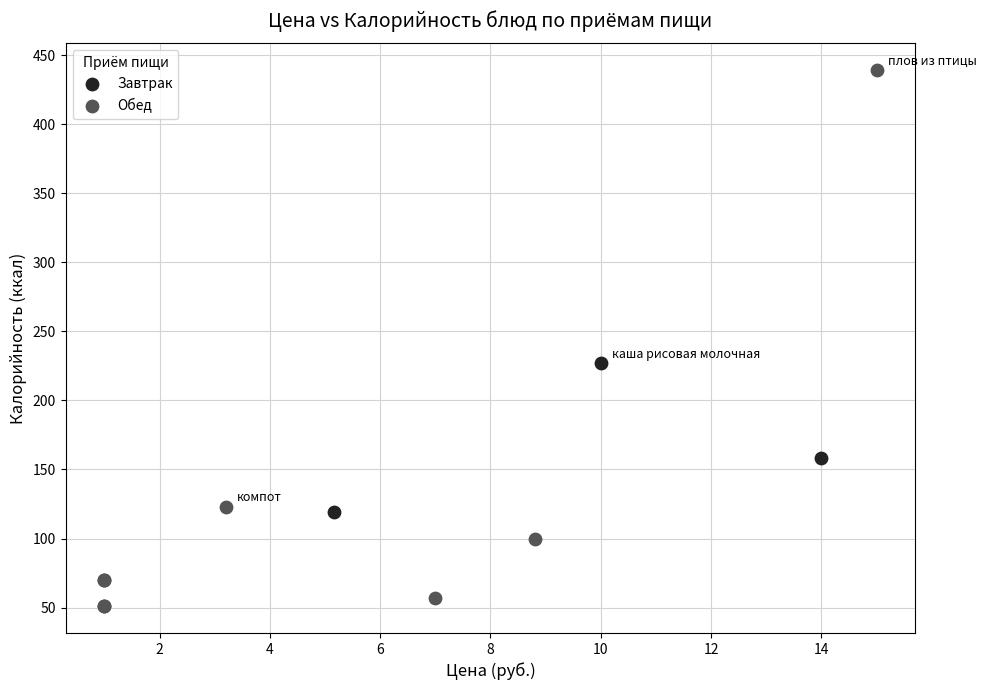

What are all the series names shown in the legend?

Завтрак, Обед